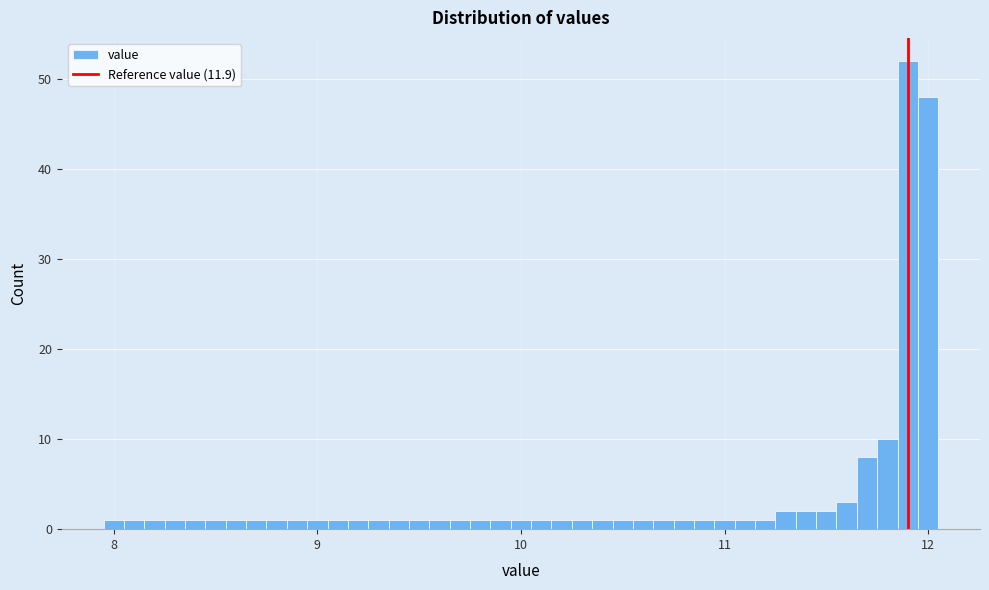

Read against the x-axis, roughly where is the centre of the tallest bar?

11.9